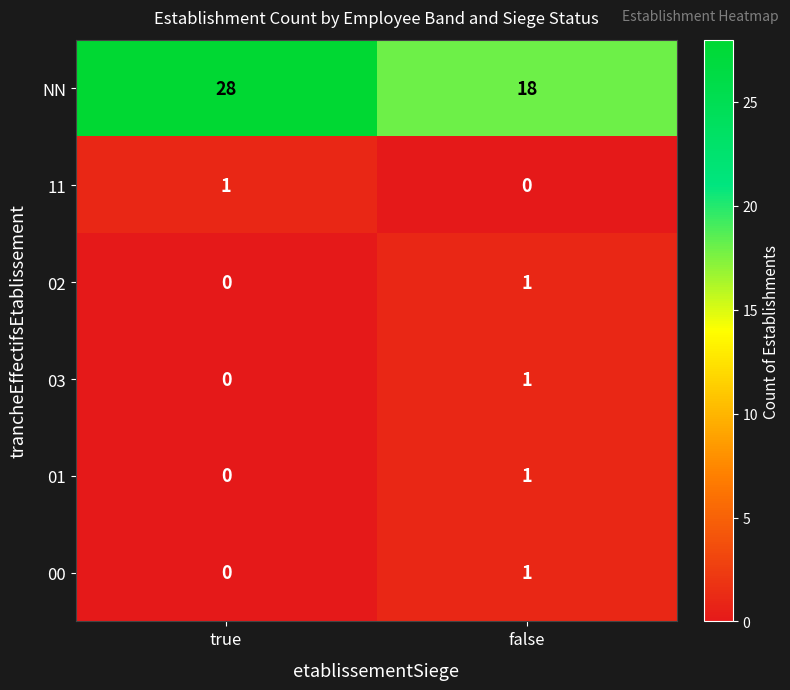

Reading right to left, list all the values displayed in this chart.

NN: 18	28
11: 0	1
02: 1	0
03: 1	0
01: 1	0
00: 1	0